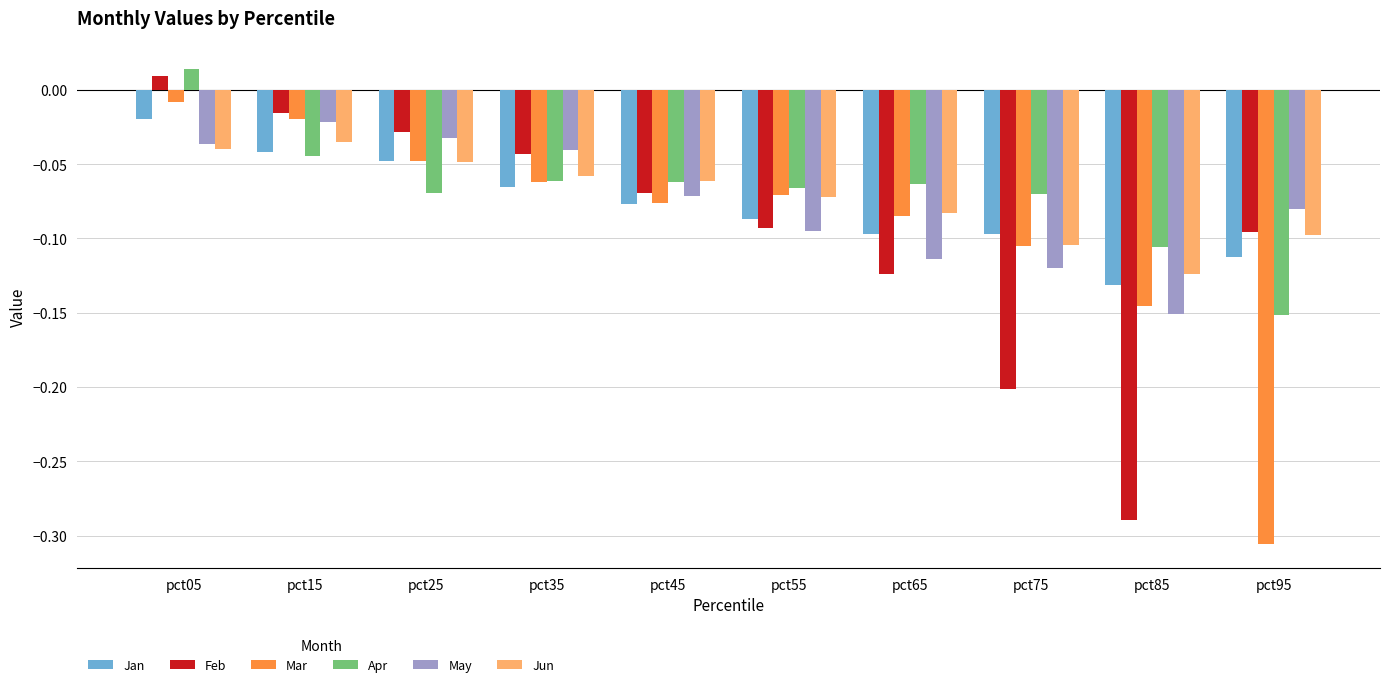

The value of Jun at pct55 is -0.1. True or false?

True